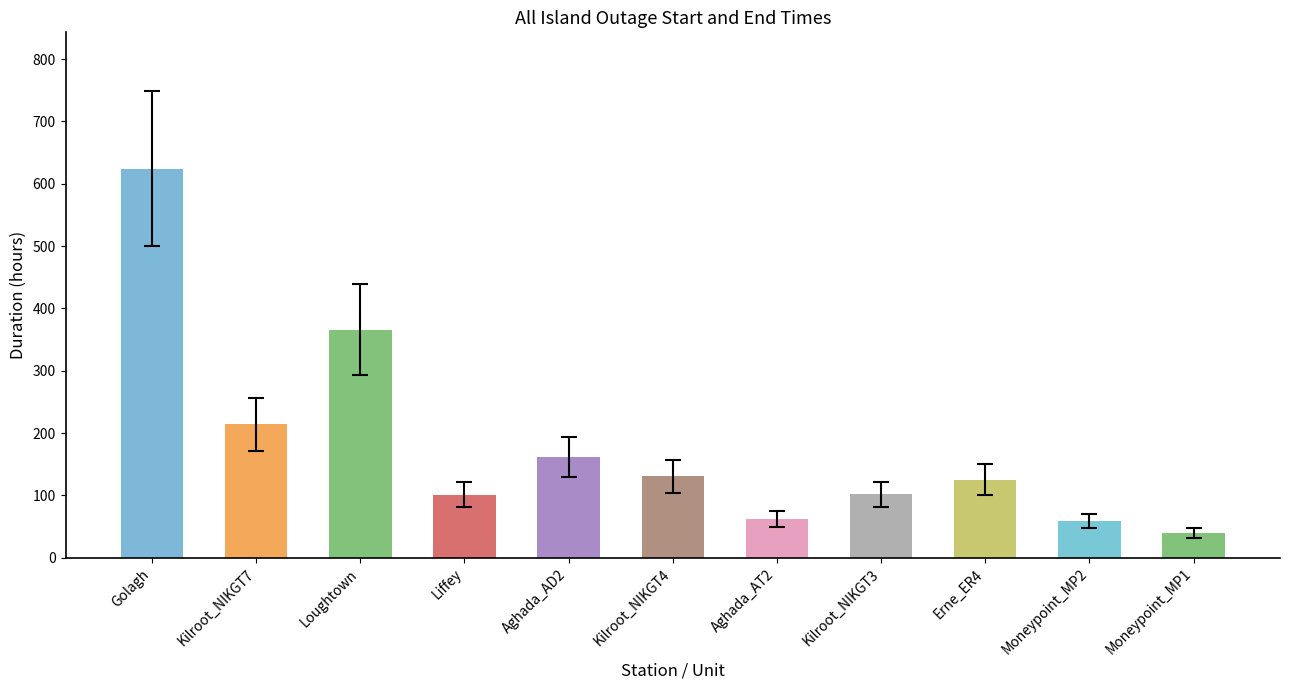

Which has a higher value, Aghada_AD2 or Moneypoint_MP1?

Aghada_AD2